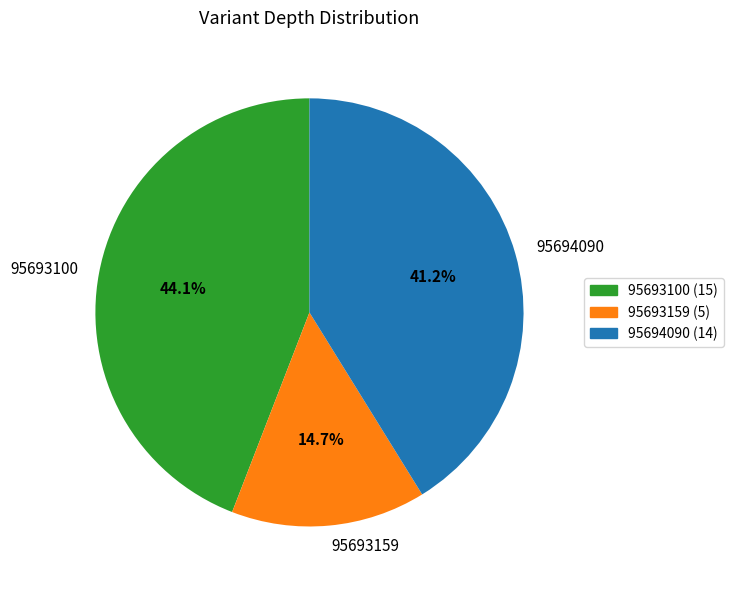

Combined, what portion of the pie is 95693100 and 95693159?

58.8%